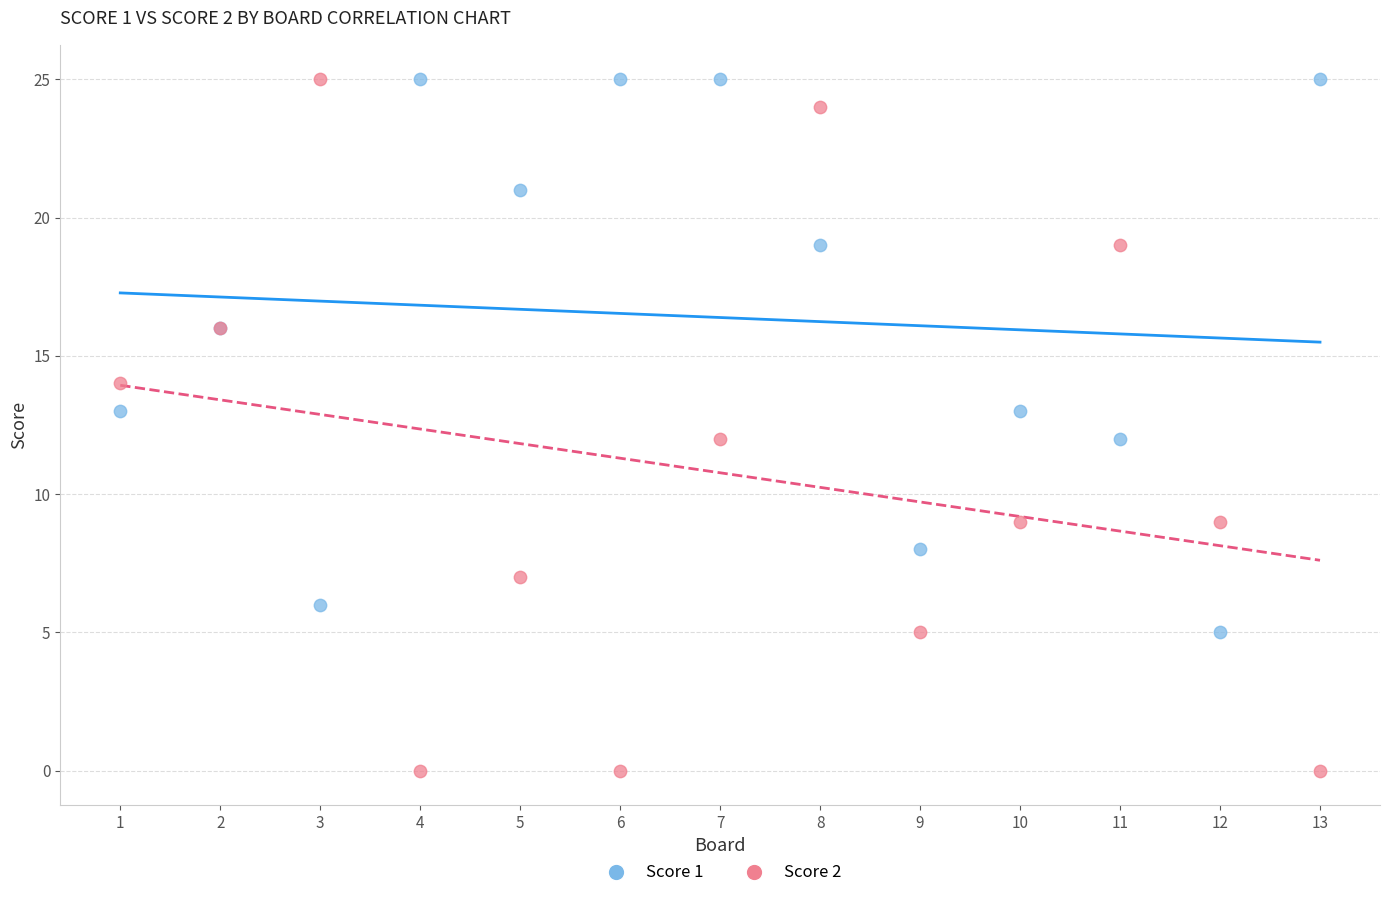

Which series reaches the minimum Y coordinate?

Score 2